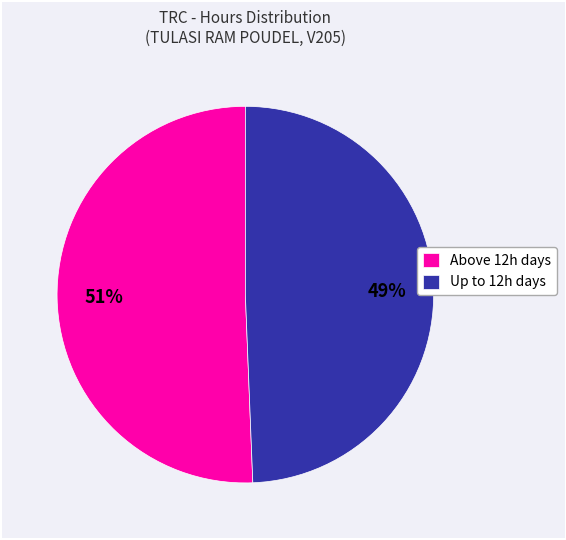

Does any single category account for the majority?

Yes